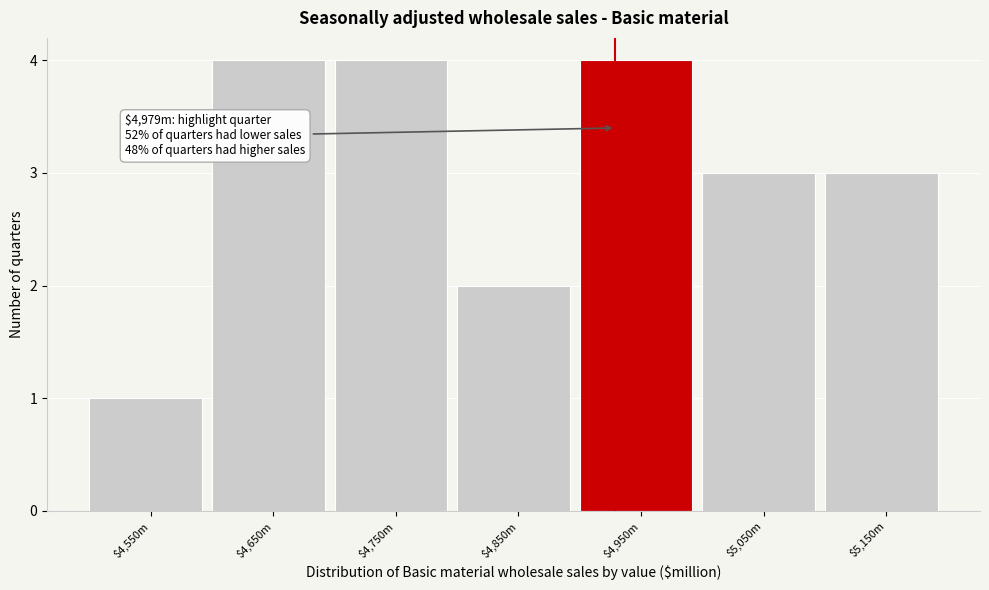

Reading left to right, transcribe all the data shown in this chart.

1	4	4	2	4	3	3